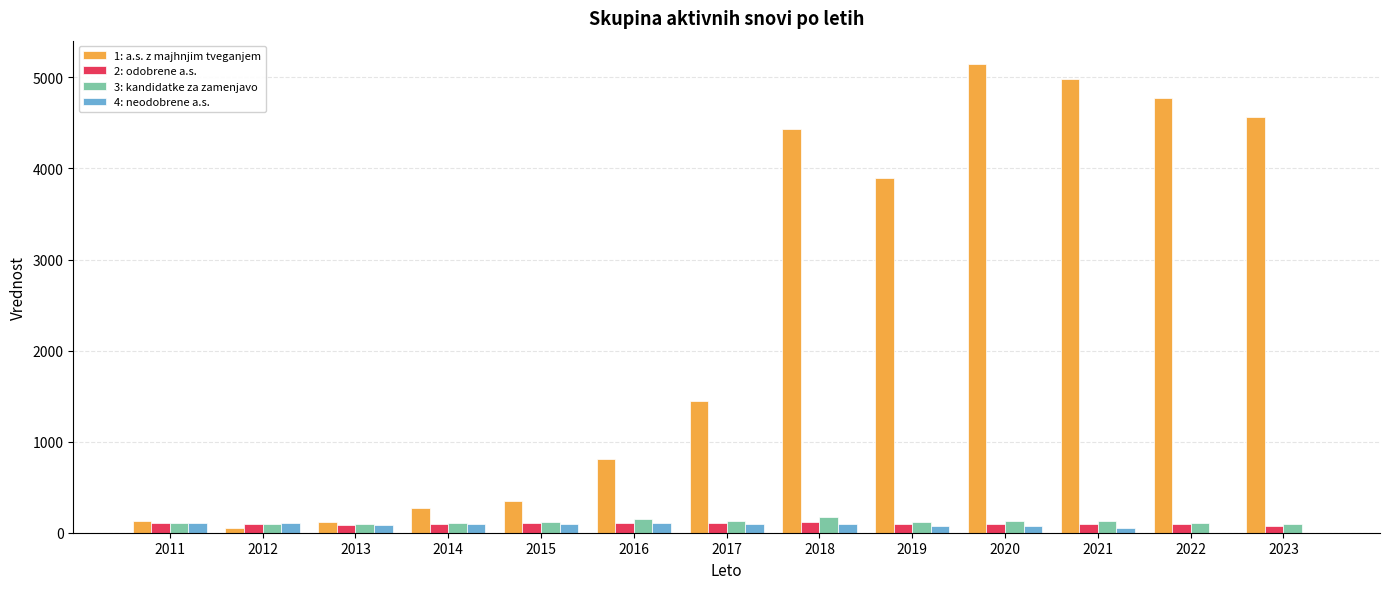

The 1: a.s. z majhnjim tveganjem series shows 5146.0 at 2020. True or false?

True